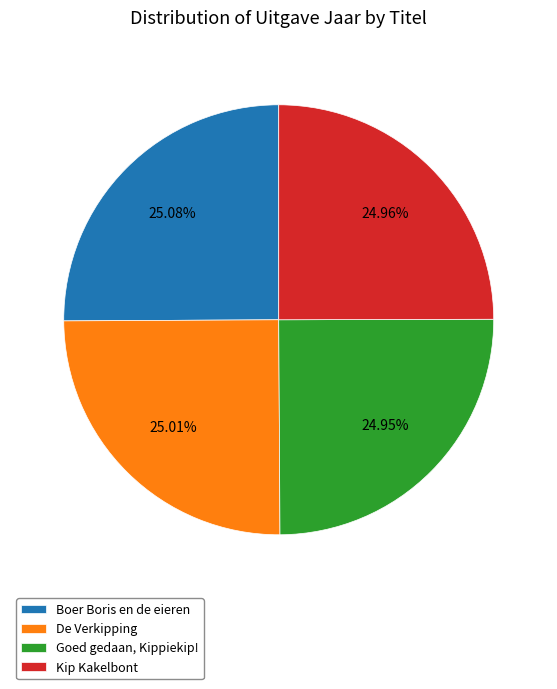

How many slices are in this pie chart?

4